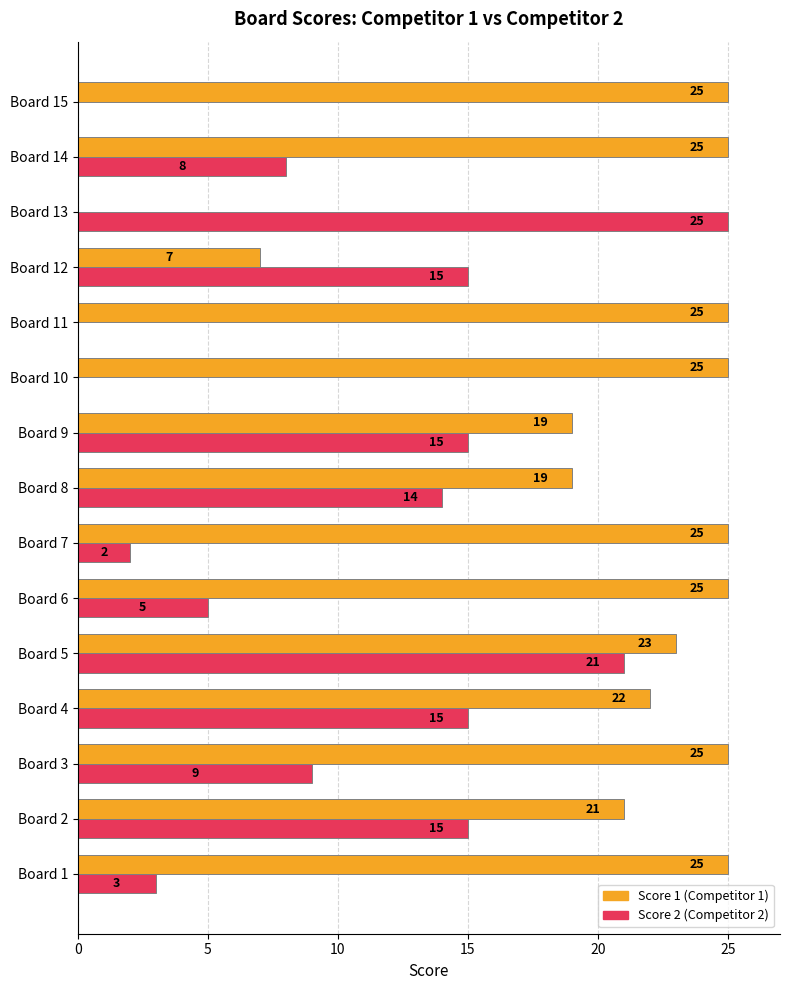

At which category is the sum across all series the highest?

Board 5